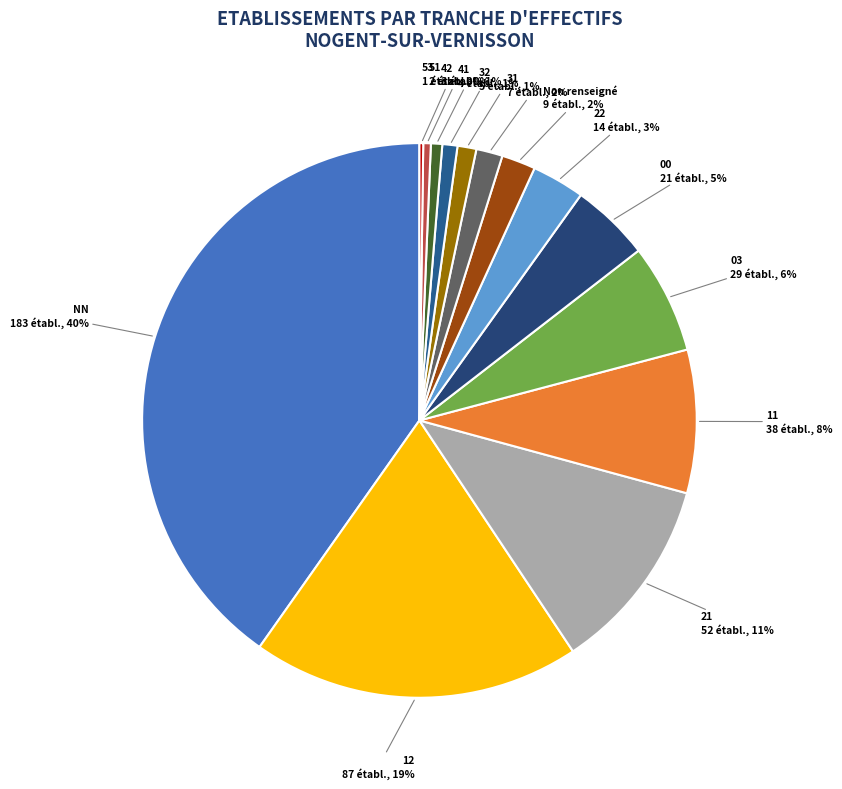

Between 21 and 41, which is larger?

21